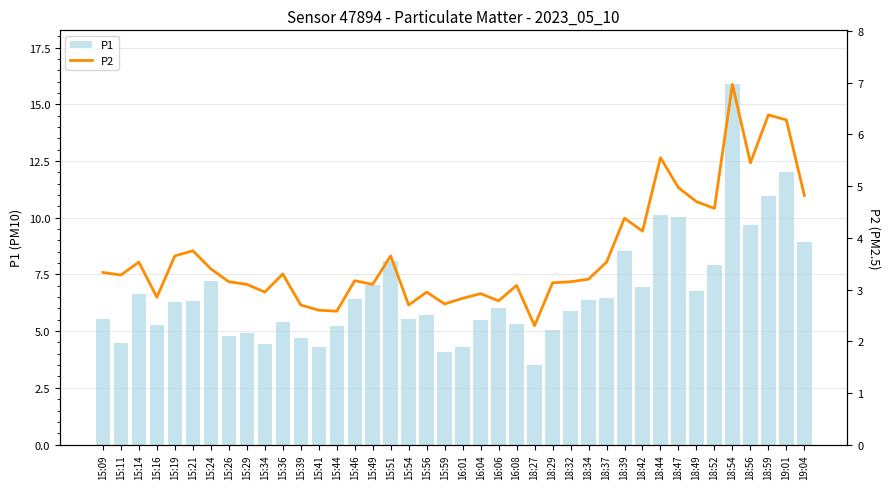

How many groups of bars are there?

40